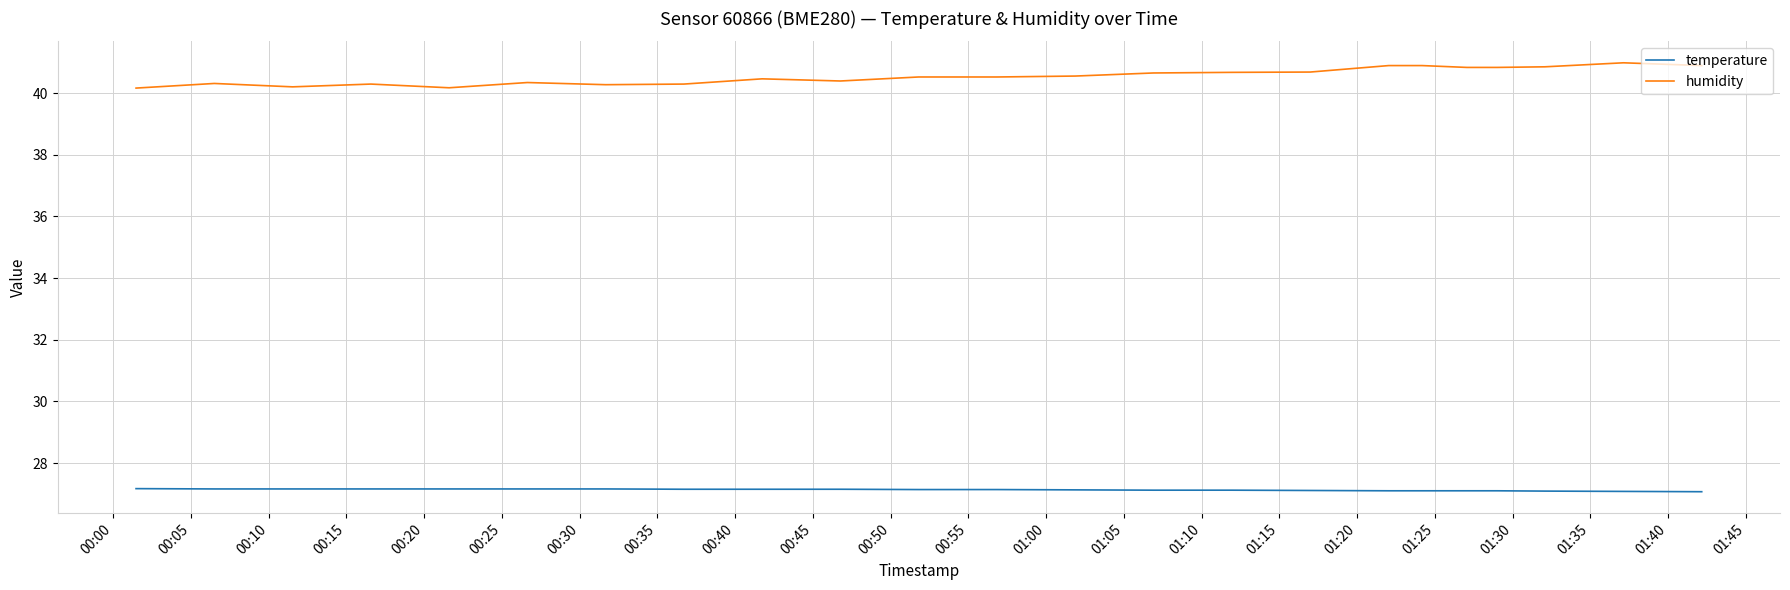

How many temperature values are between 27 and 28?

40